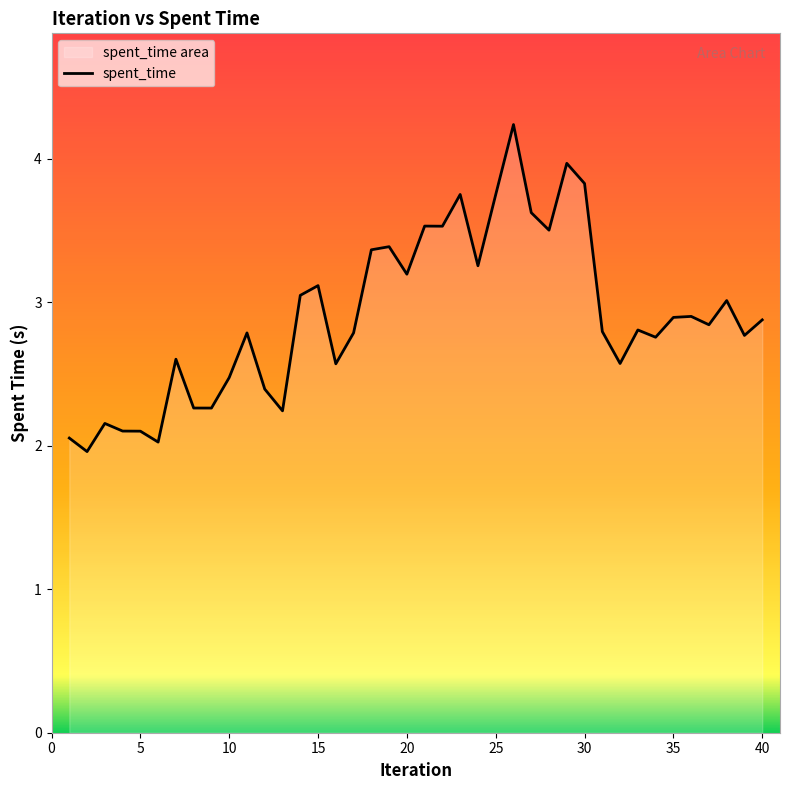

What is the average value?

2.9